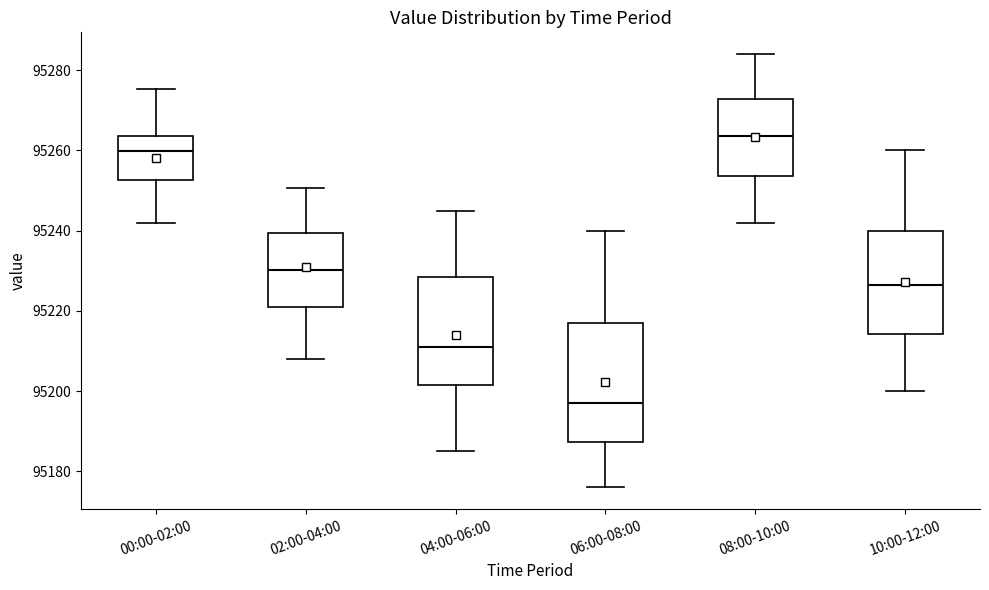

Which box has the highest median line?

08:00-10:00